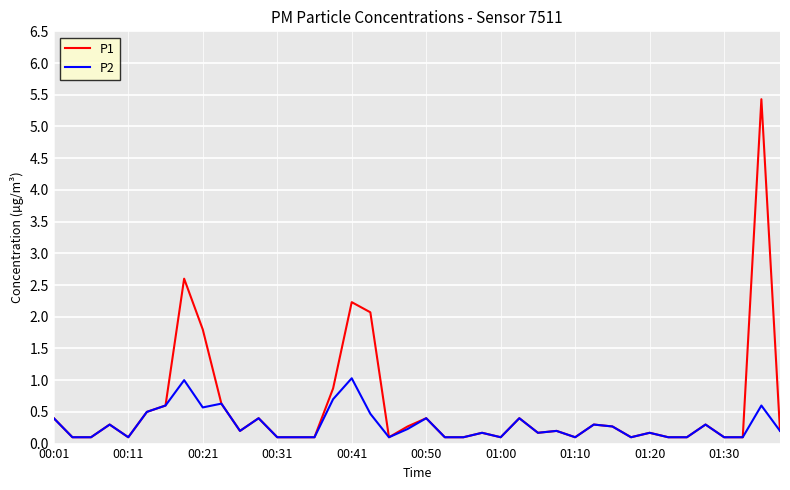

Which series has the widest spread of values?

P1